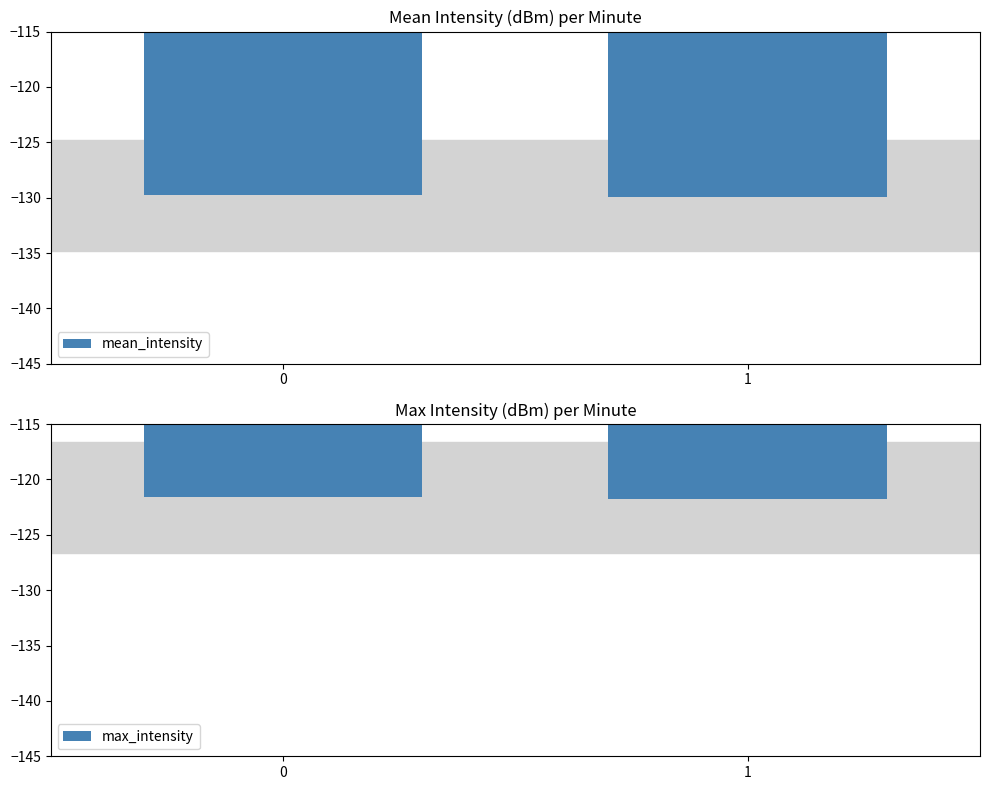

What is the value of the max_intensity bar at the 1st from the left?

-121.6